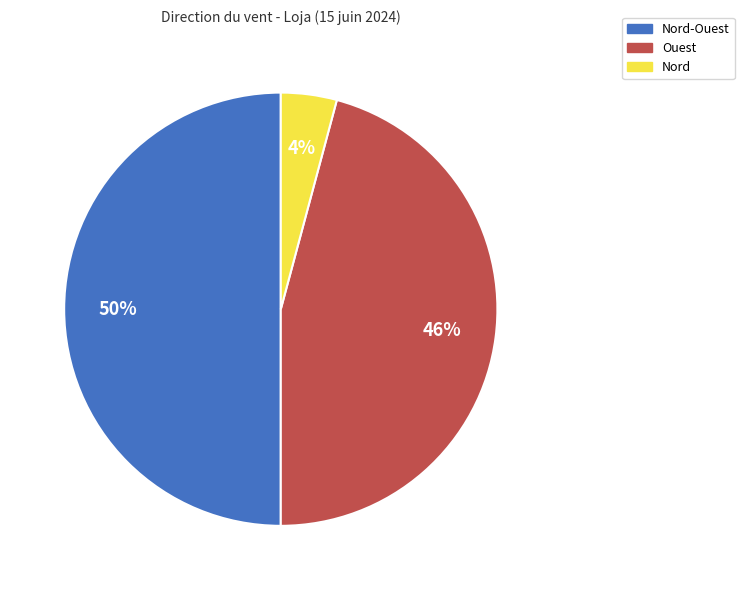

To the nearest percent, what is the difference between the largest and smallest slice percentages?

46%